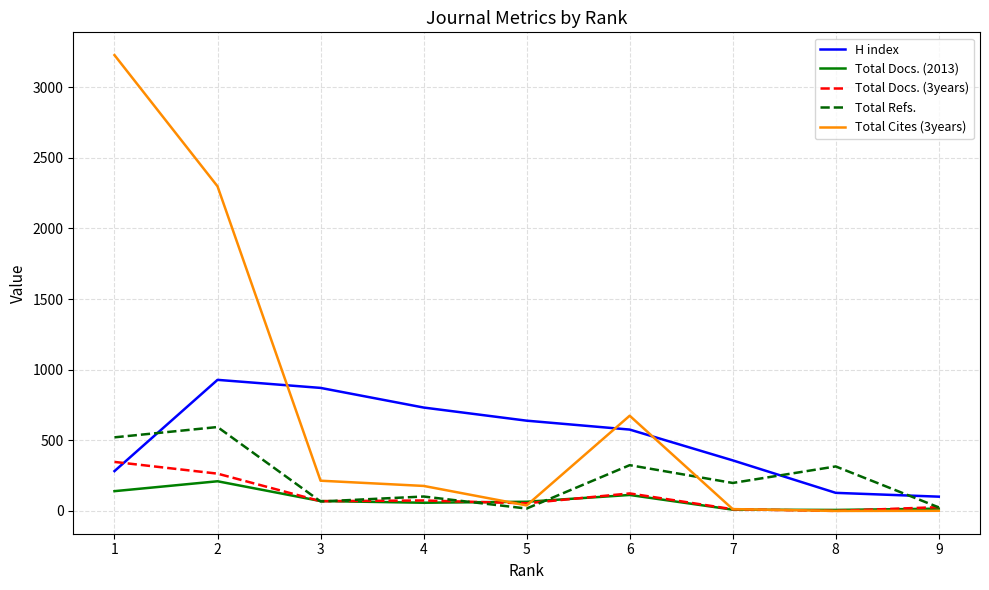

What is the sum of all Total Refs. values?

2163